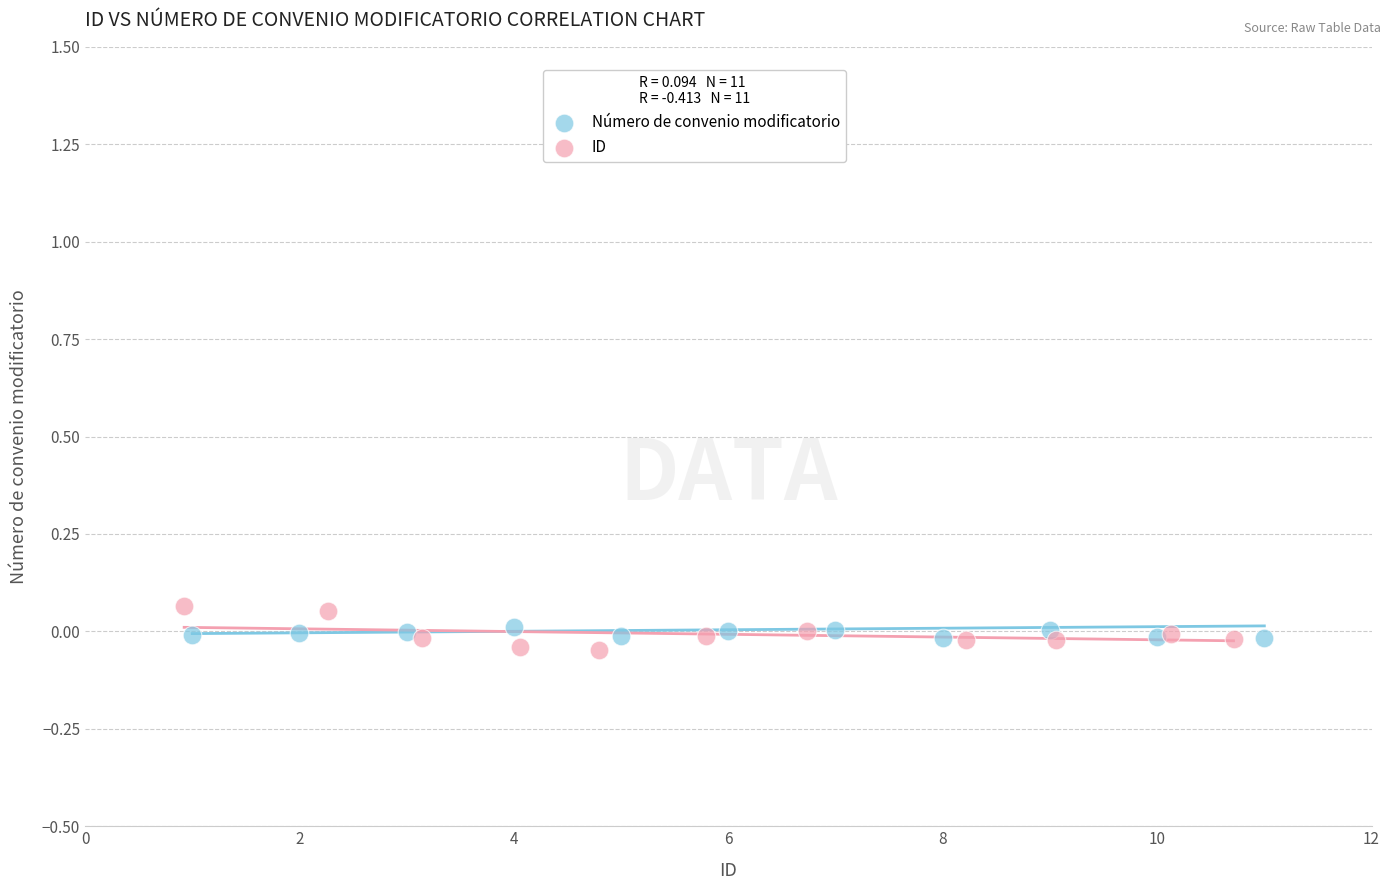

Which series has the widest spread of Y values?

ID